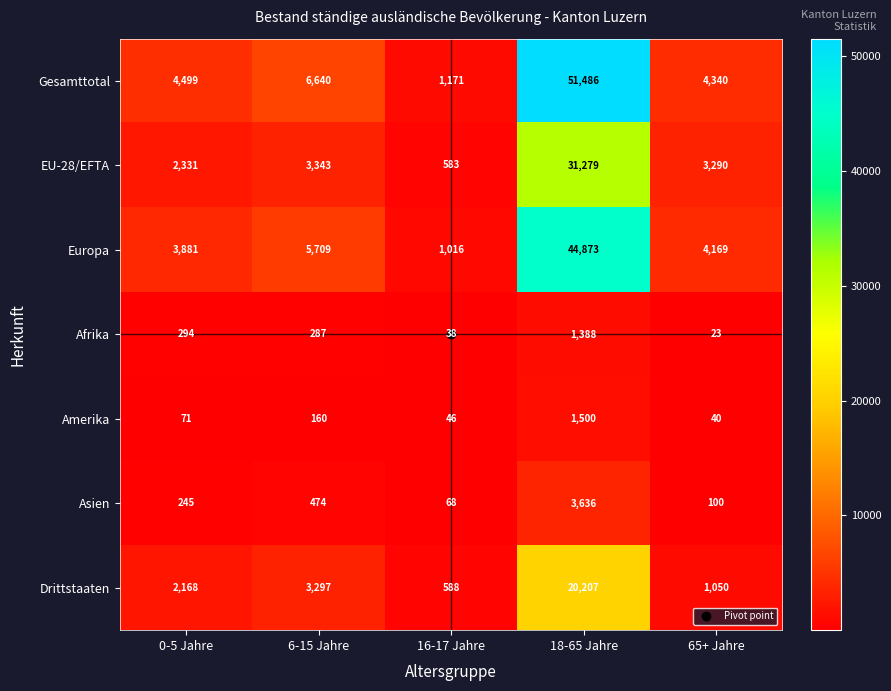

Which series has the largest total across all categories?

Gesamttotal